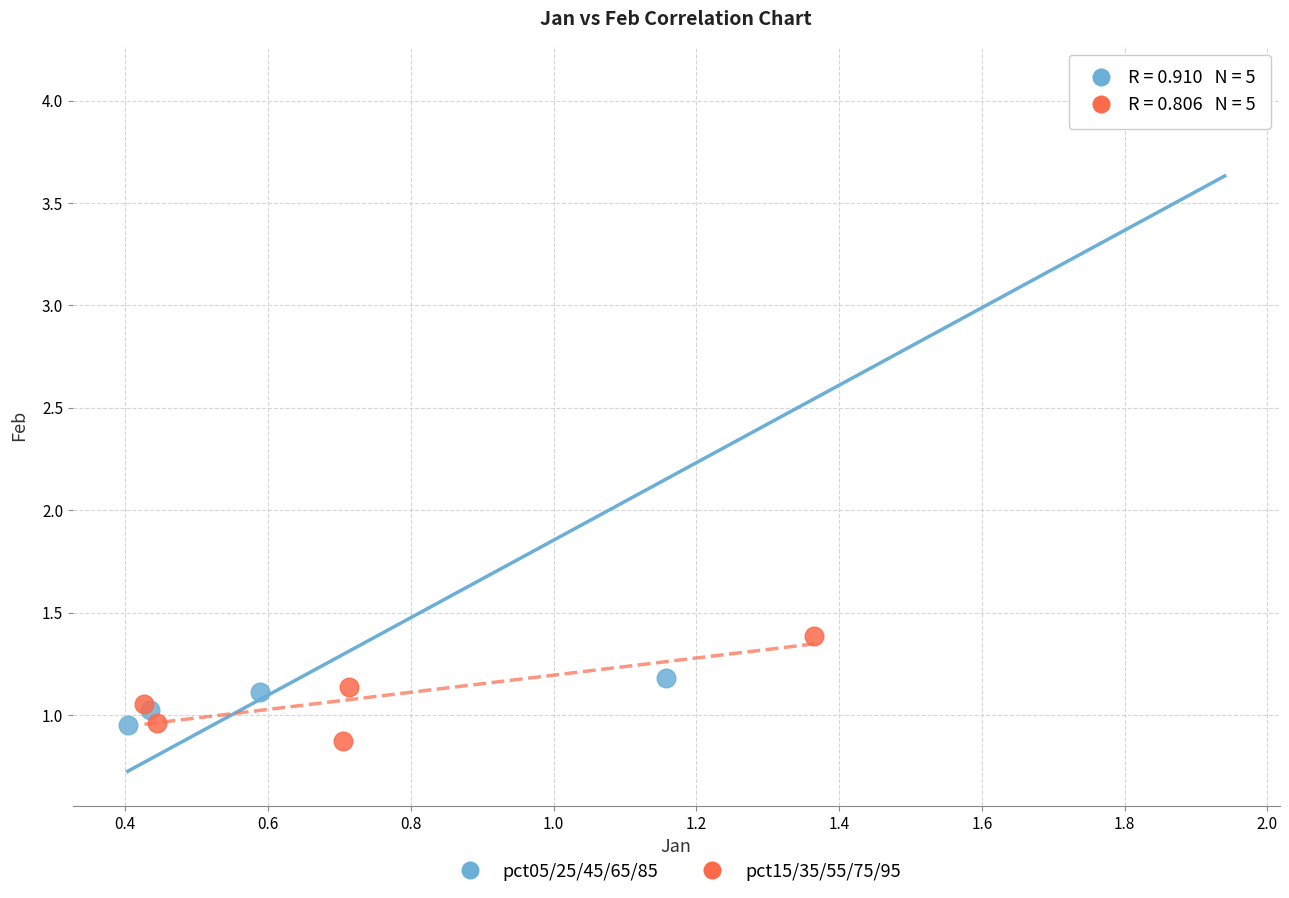

Which series contains the lowest Y value?

pct15/35/55/75/95